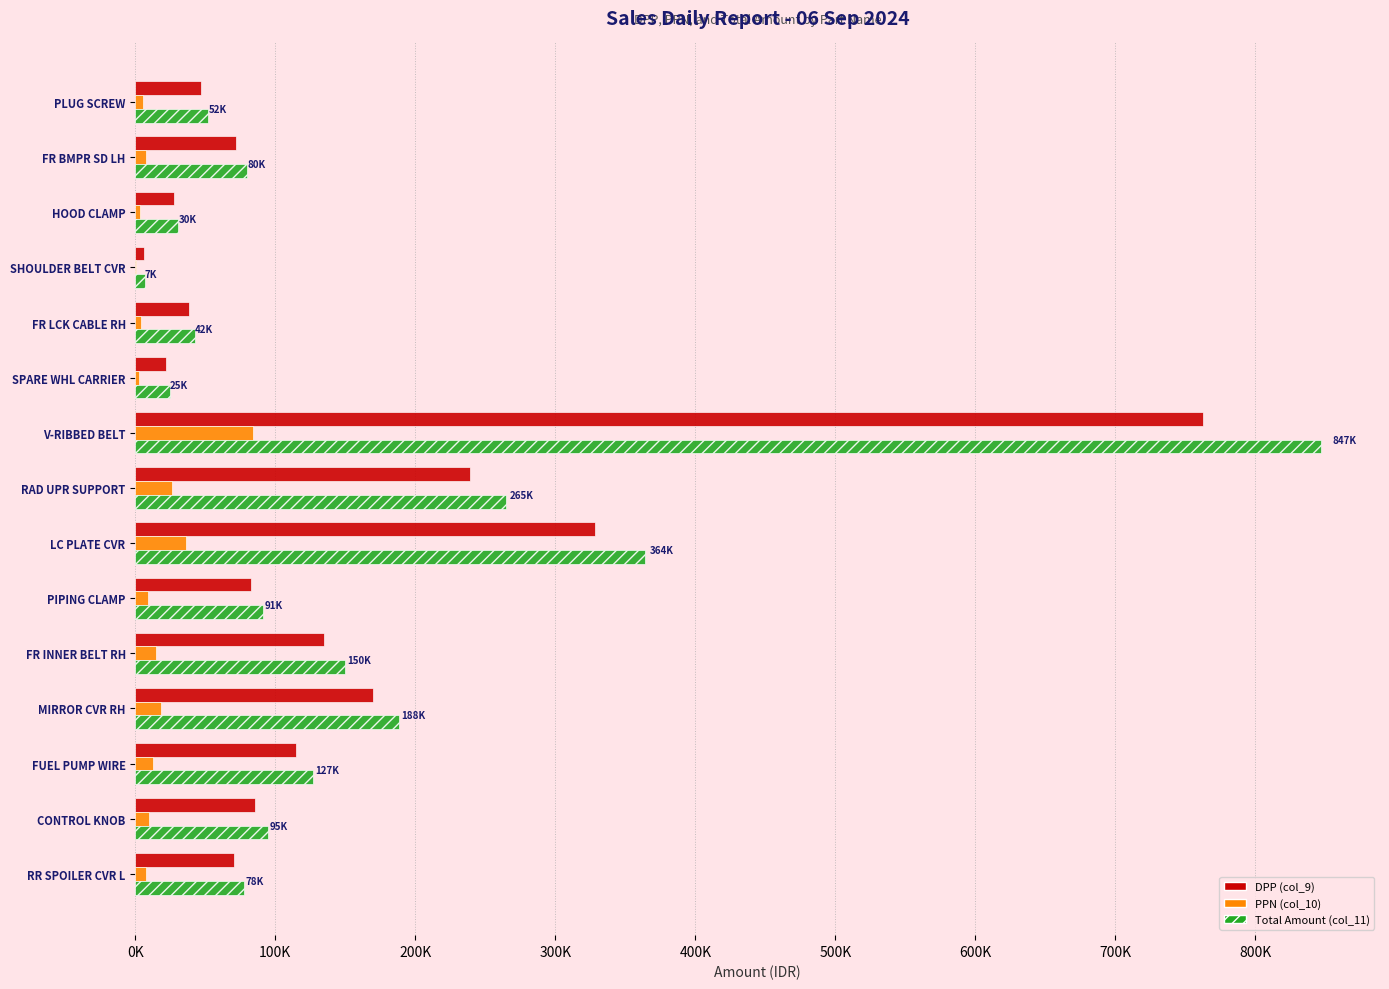

What are all the series names shown in the legend?

DPP (col_9), PPN (col_10), Total Amount (col_11)